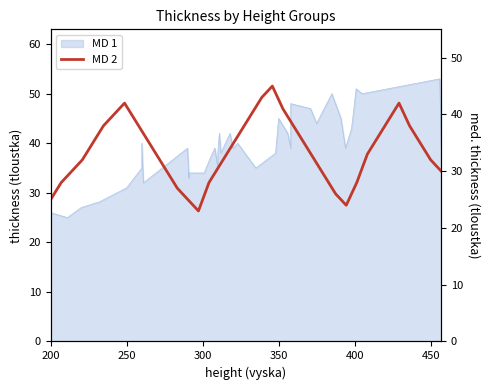

Is it true that the value at 34 is 63?

False